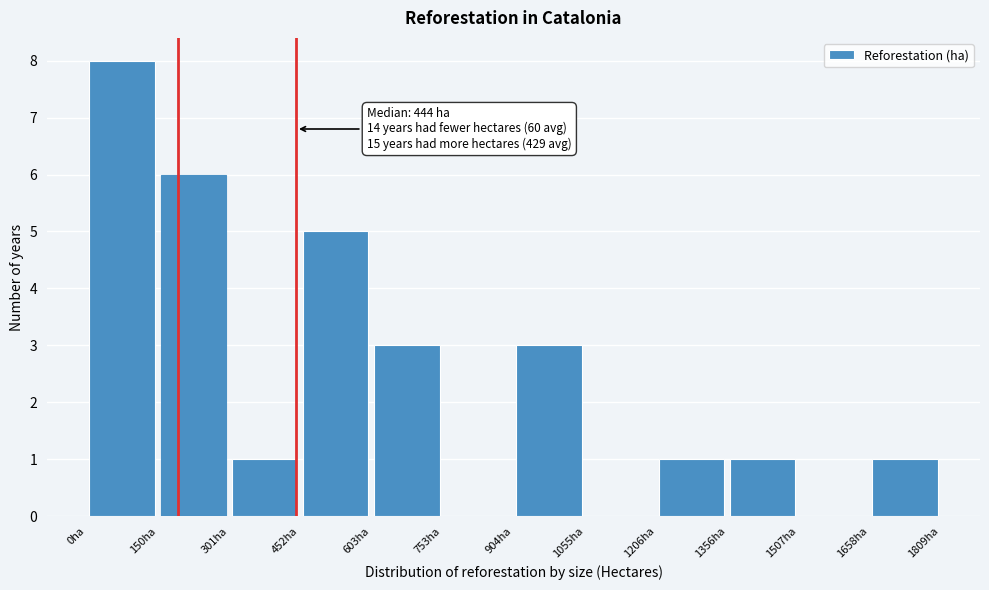

Over which range of the x-axis is the bar tallest?

0 to 160